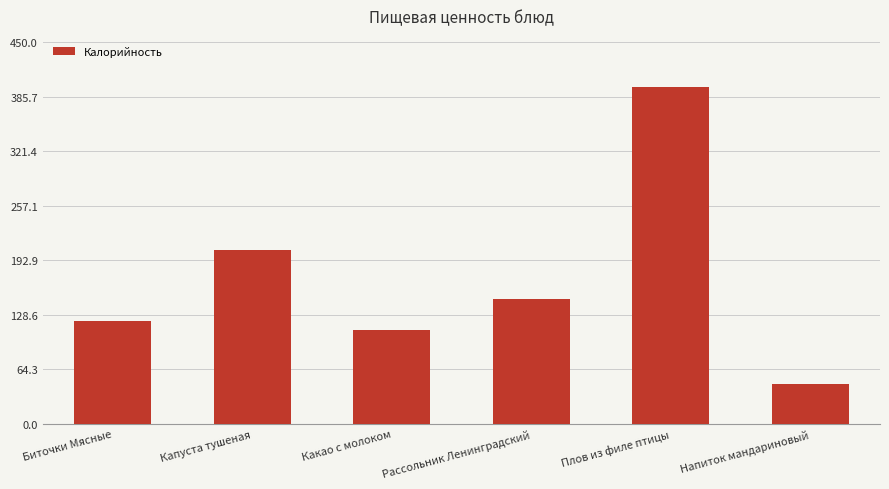

What is the greatest value displayed?

397.1